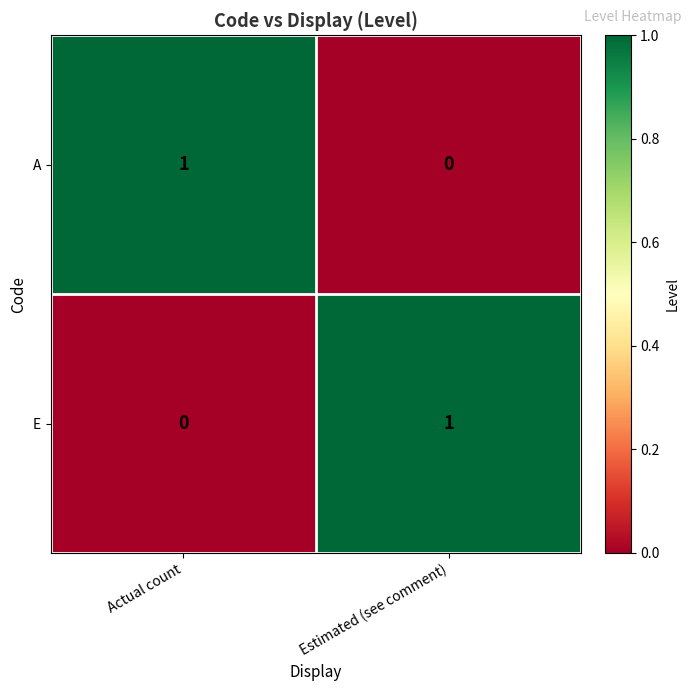

At which label does A reach its minimum?

Estimated (see comment)